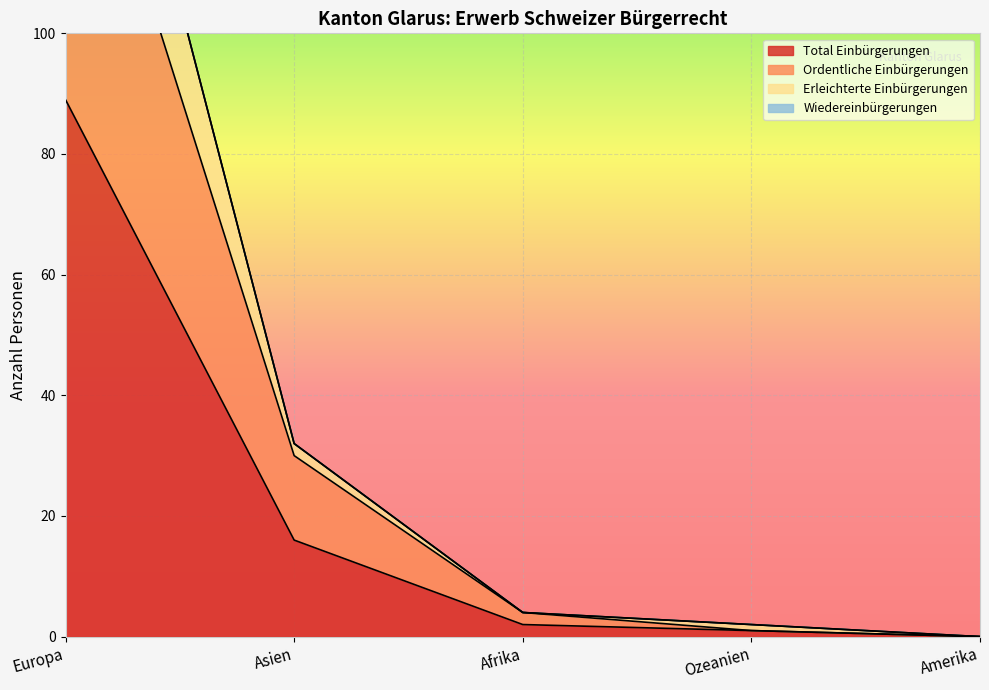

At which label is Total Einbürgerungen closest to 44?

Asien